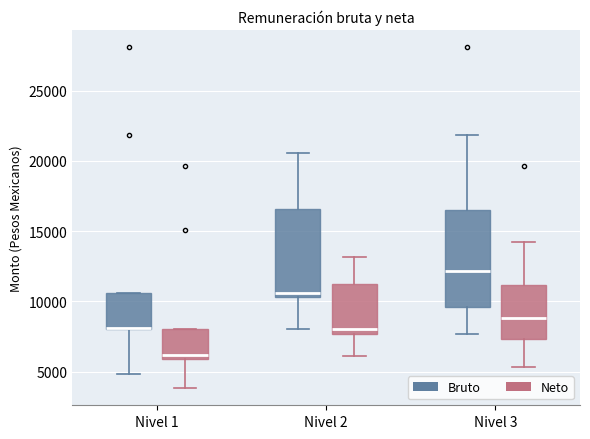

Reading left to right, read every box against the y-axis: the position of its median line, the range the box covers, and the ends of its whiskers. The values are not printed on the chart, so give them approximately, as read against the axis.

Nivel 1 (Bruto): median 8000 (drawn on the box's lower edge), box 8000 to 10500, whiskers 5000 to 10500
Nivel 1 (Neto): median 6000 (just above the box's lower edge), box 6000 to 8000, whiskers 4000 to 8000
Nivel 2 (Bruto): median 10500 (just above the box's lower edge), box 10500 to 16500, whiskers 8000 to 20500
Nivel 2 (Neto): median 8000, box 7500 to 11500, whiskers 6000 to 13000
Nivel 3 (Bruto): median 12000, box 9500 to 16500, whiskers 7500 to 22000
Nivel 3 (Neto): median 9000, box 7500 to 11000, whiskers 5500 to 14000